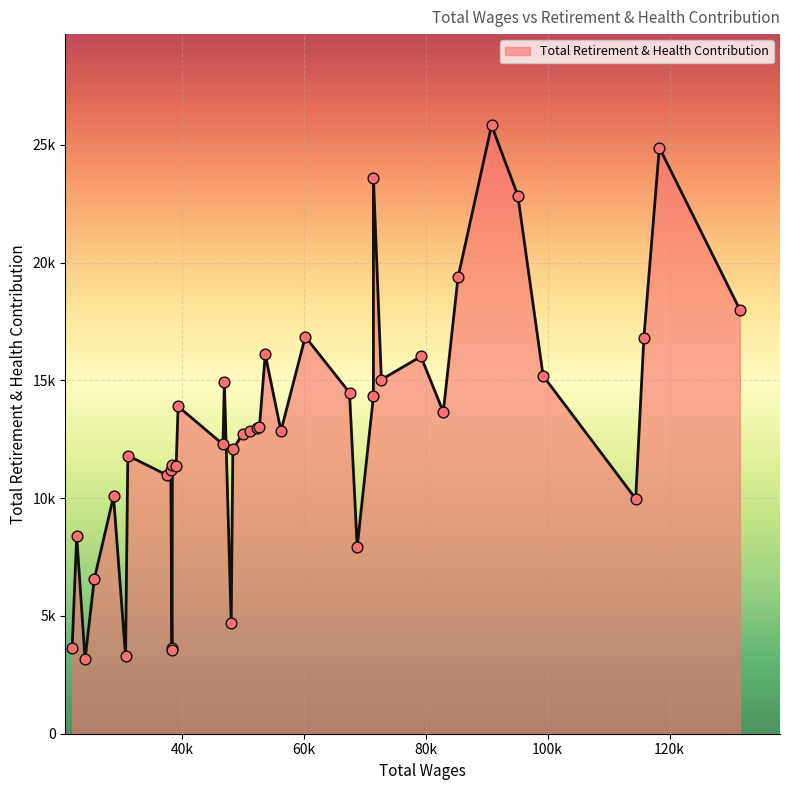

What is the change in value from 33 to 37?

-8653